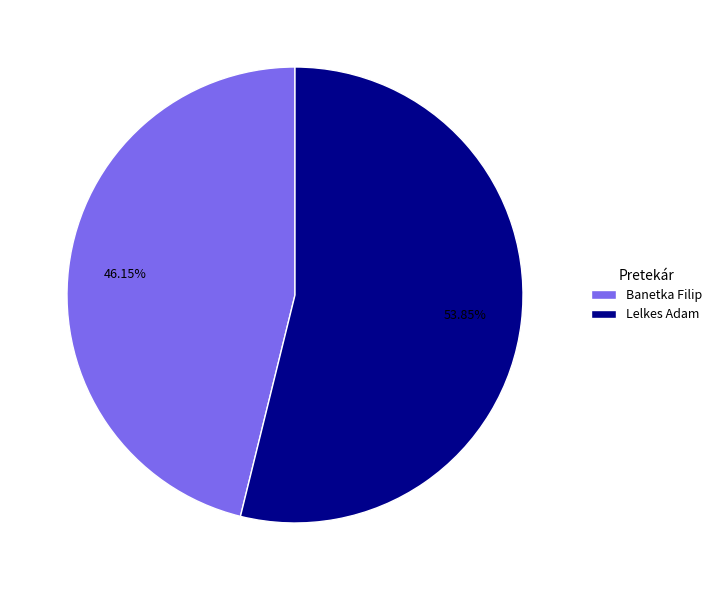

What percentage is the Banetka Filip slice, to the nearest percent?

46%